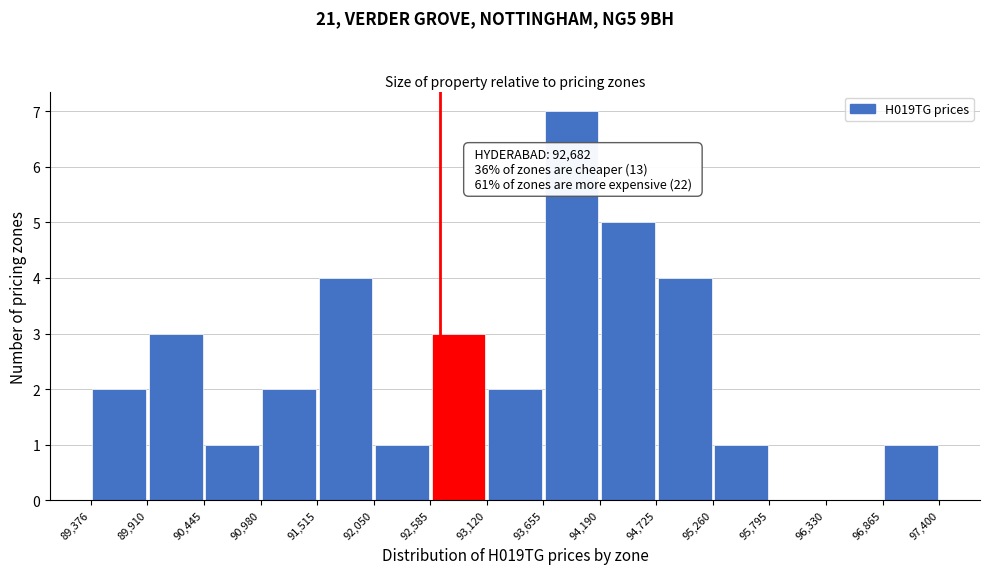

Which range on the x-axis has the tallest bar?

93,655 to 94,190